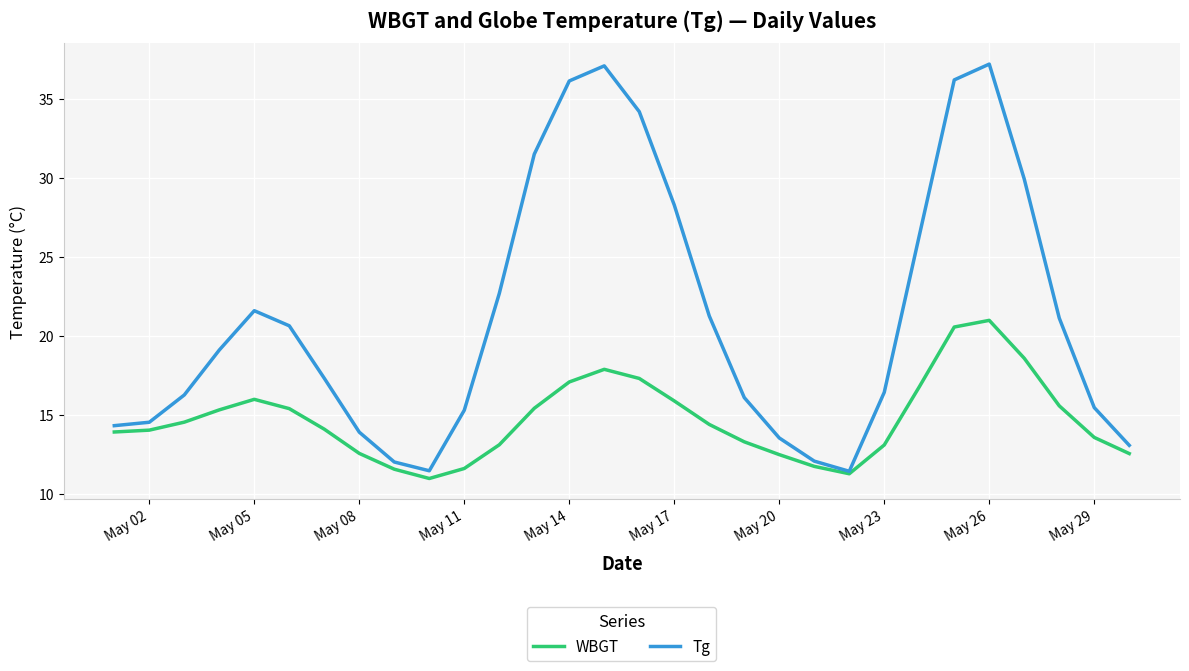

Which series has the widest spread of values?

Tg